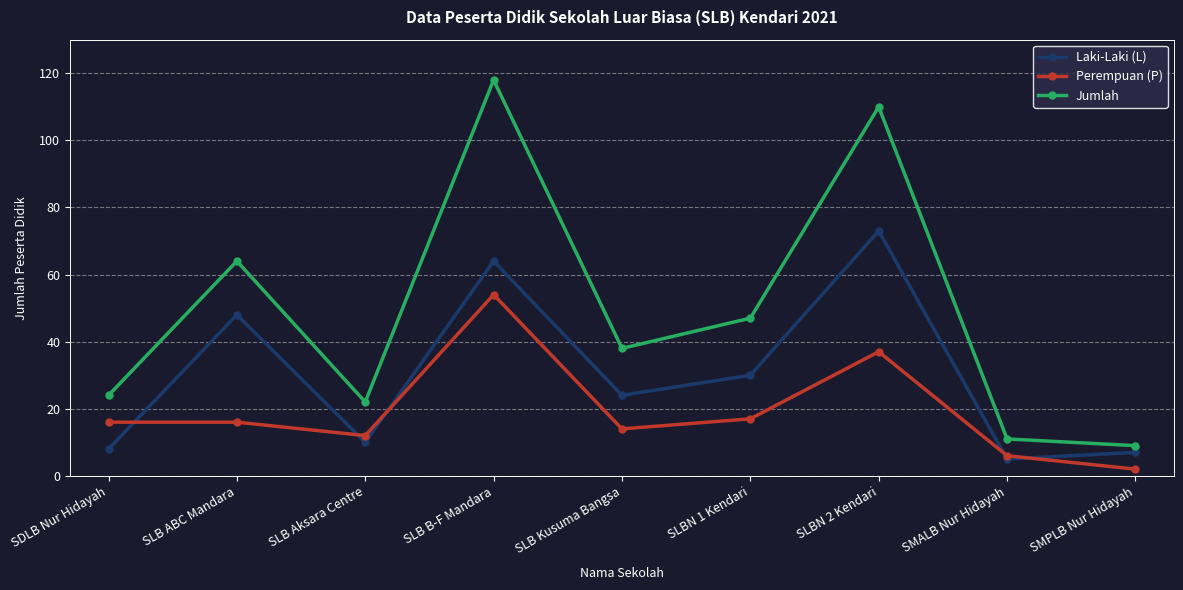

True or false: Laki-Laki (L) and Jumlah intersect in this chart.

False